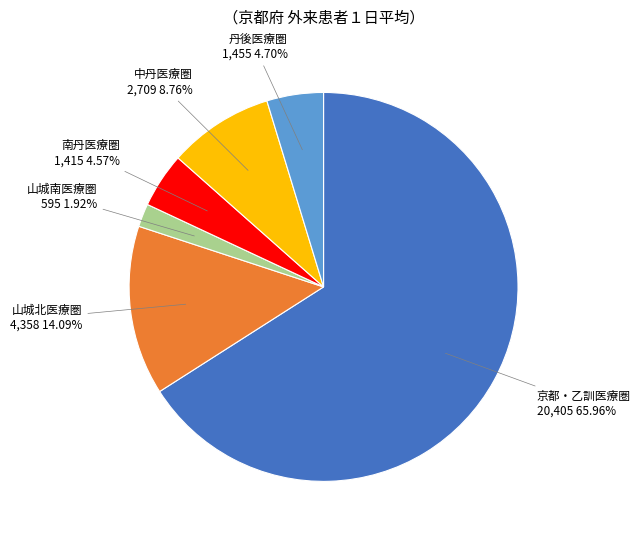

Which category accounts for the majority?

京都・乙訓医療圏